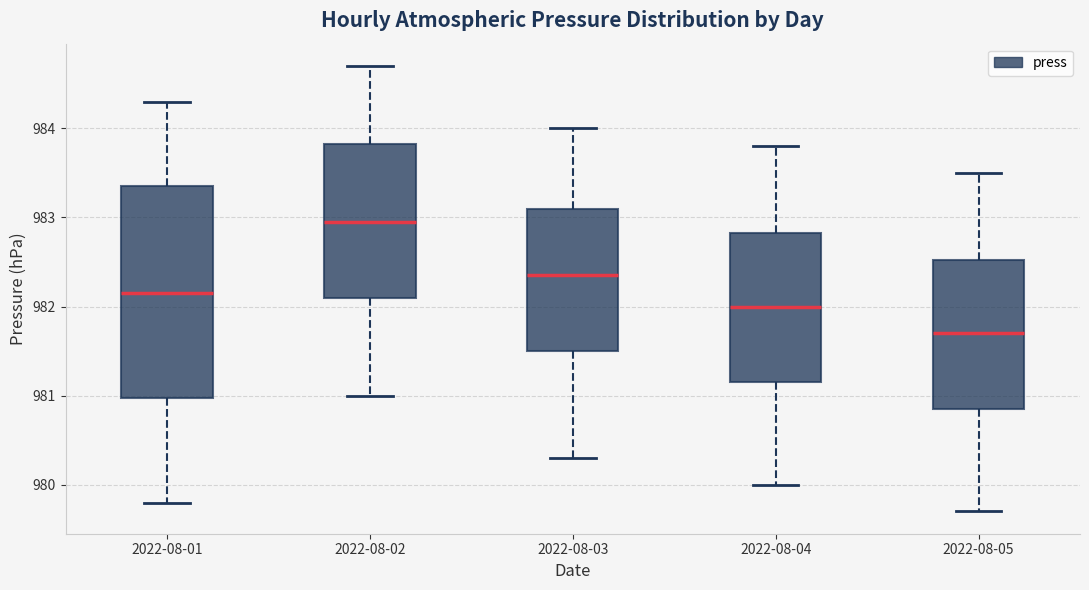

Which box is the tallest, from its lower edge to its upper edge?

2022-08-01